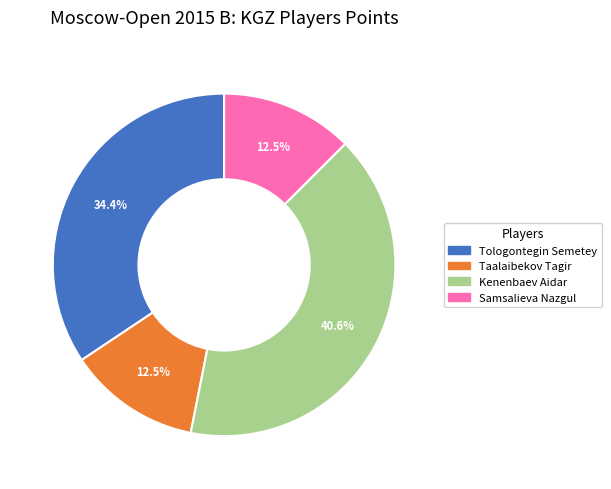

How many segments does this pie chart have?

4